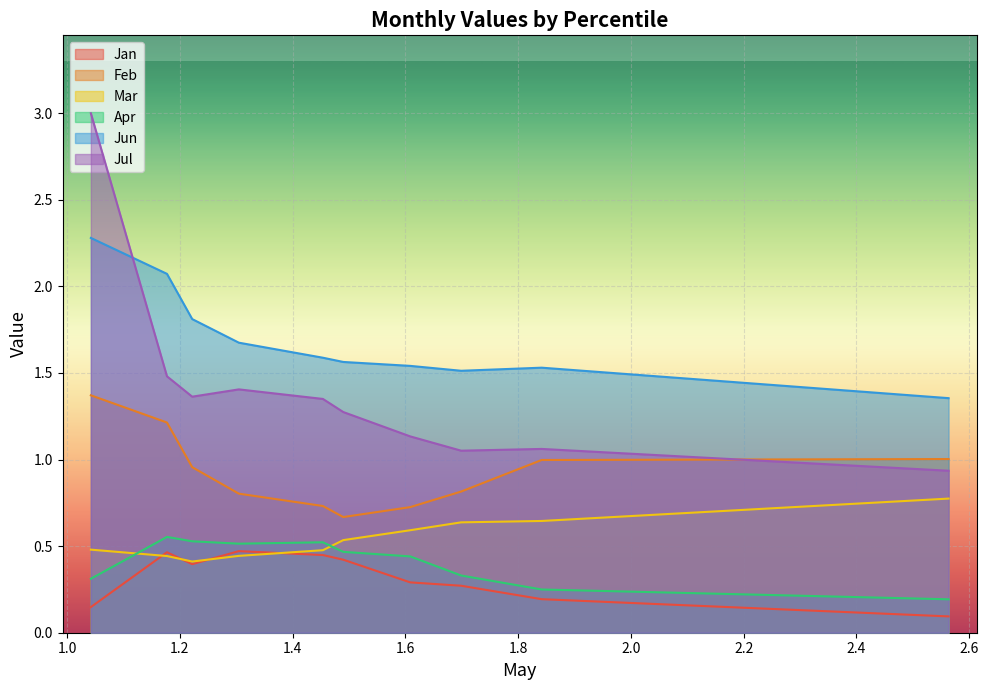

Where does the Jul series first go above 1?

pct05